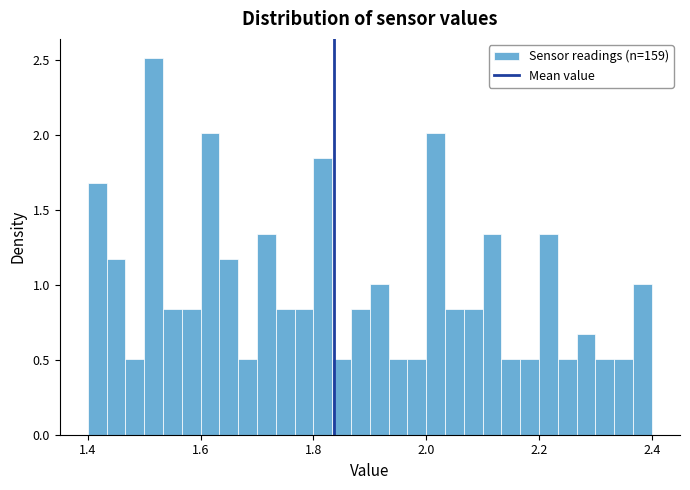

Read against the x-axis, roughly where is the centre of the tallest bar?

1.52